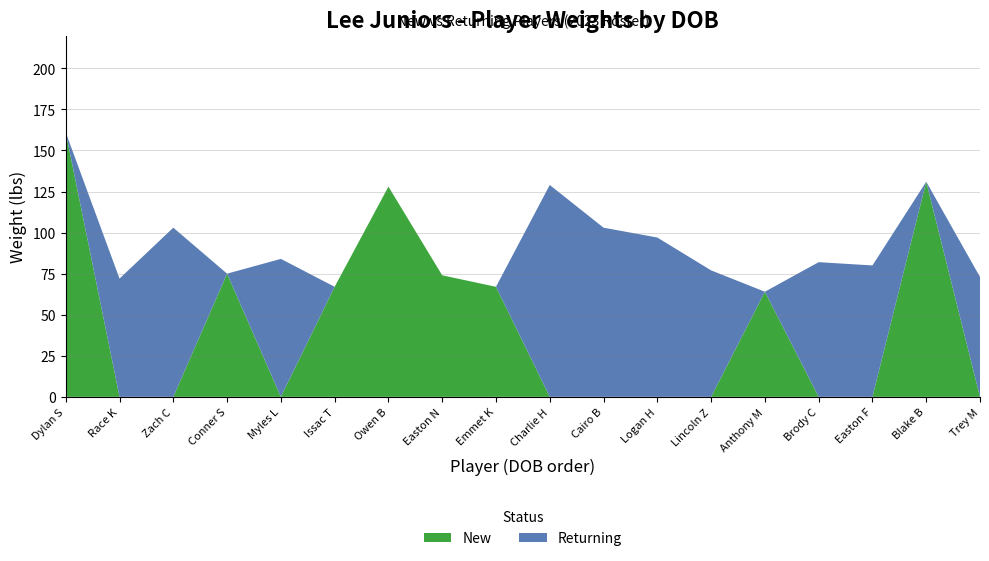

In Returning, how many points are lower than both neighbors (excluding endpoints)?

3